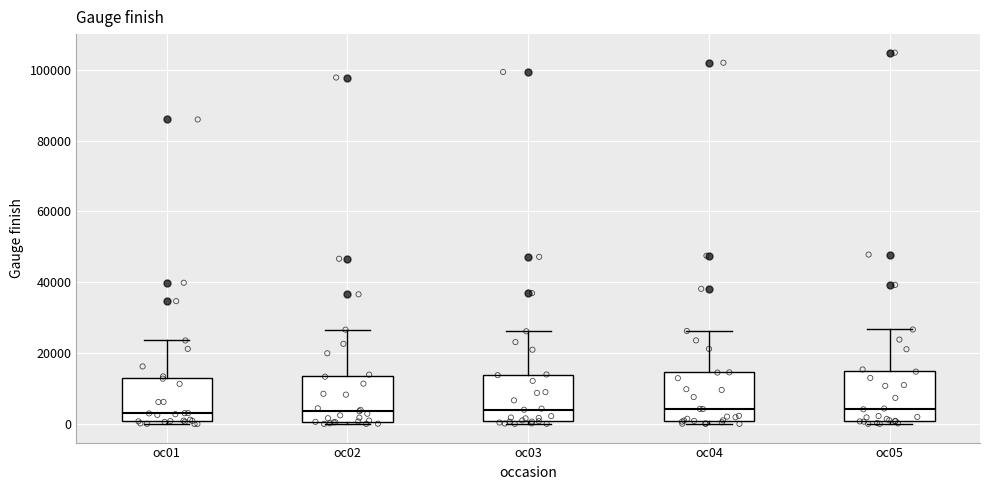

Reading left to right, read every box against the y-axis: the position of its median line, the range the box covers, and the ends of its whiskers. The values are not printed on the chart, so give them approximately, as read against the axis.

oc01: median 4000, box 0 to 14000, whiskers 0 (just below the box's lower edge) to 24000
oc02: median 4000, box 0 to 14000, whiskers 0 (just below the box's lower edge) to 26000
oc03: median 4000, box 0 to 14000, whiskers 0 (just below the box's lower edge) to 26000
oc04: median 4000, box 0 to 14000, whiskers 0 (just below the box's lower edge) to 26000
oc05: median 4000, box 0 to 16000, whiskers 0 (just below the box's lower edge) to 26000